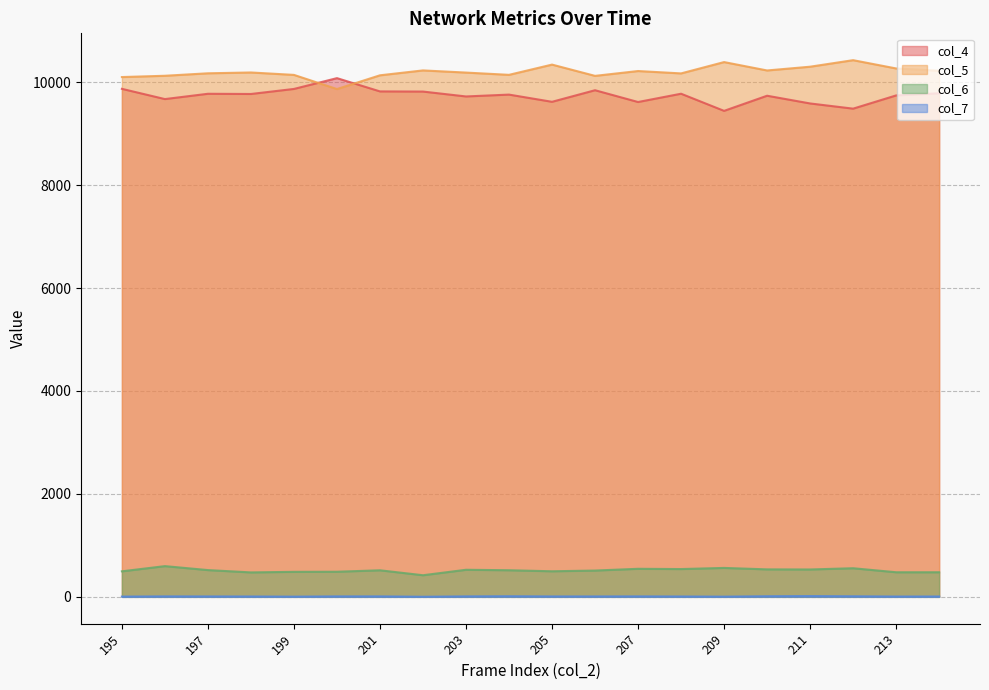

What is the difference between the maximum and minimum values in the col_4 series?

636